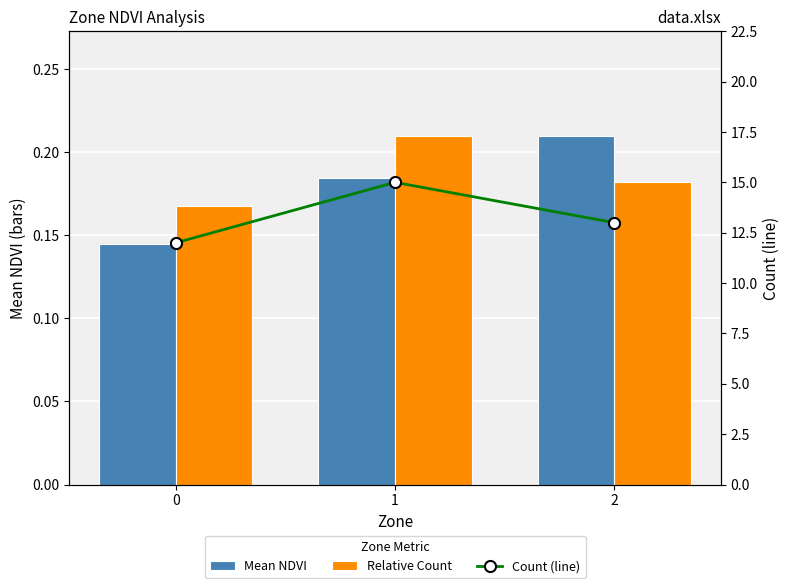

What is the approximate value of Count (line) at 0?

12.0